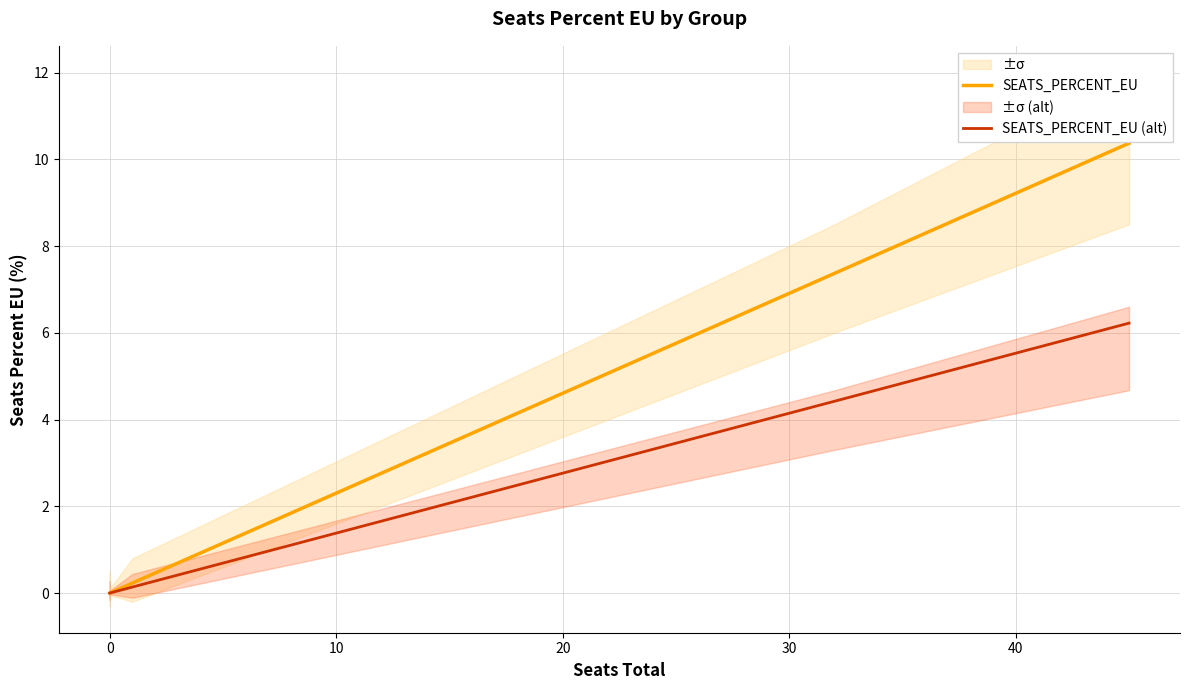

How many data points in SEATS_PERCENT_EU are above 0?

3